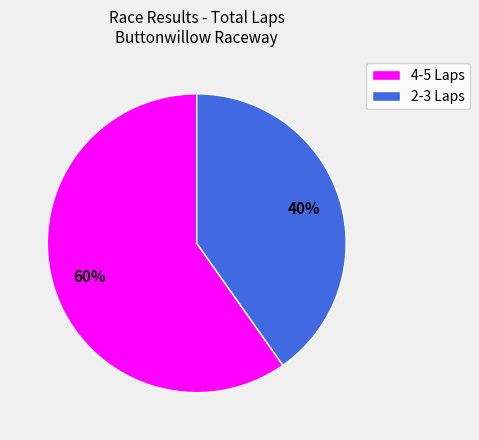

What percentage is the 4-5 Laps slice, to the nearest percent?

60%